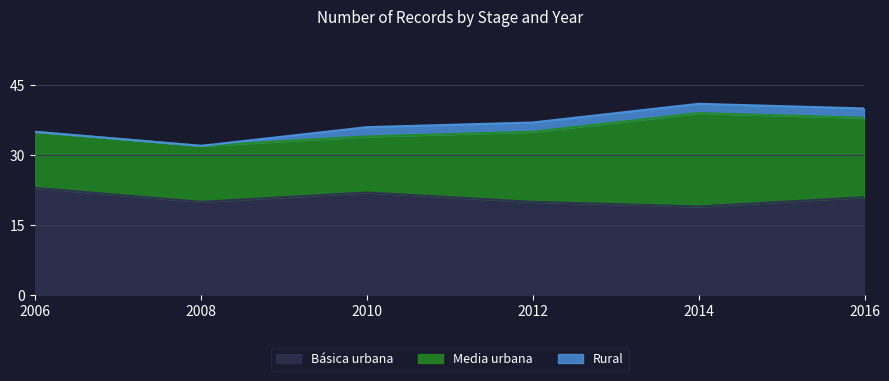

What is the difference between the highest and lowest values at 2016?

19